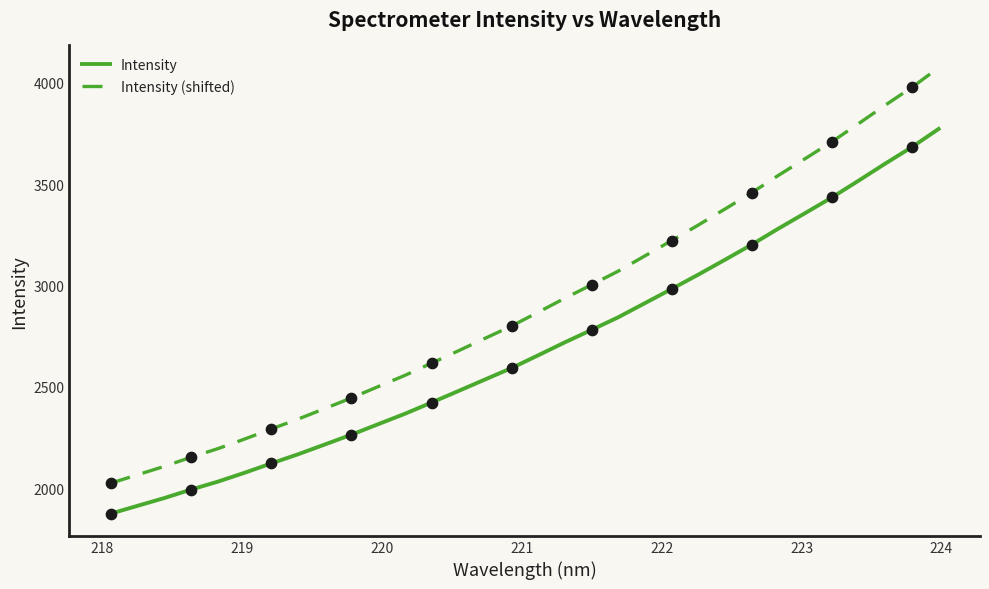

What is the highest value of the Intensity series?

3772.2